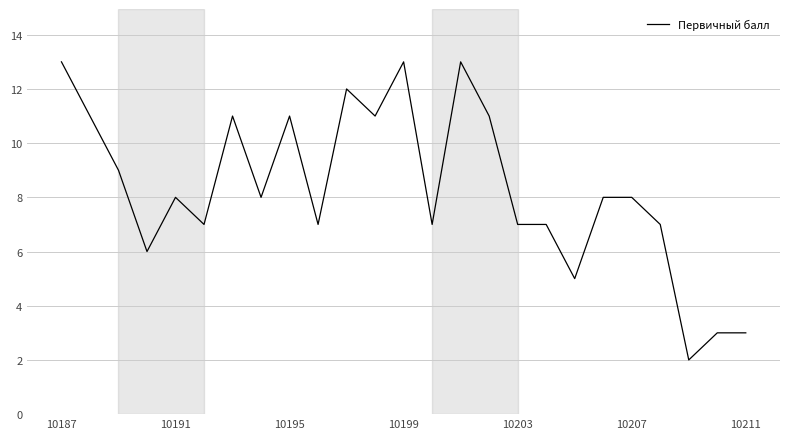

What is the maximum value shown in the chart?

13